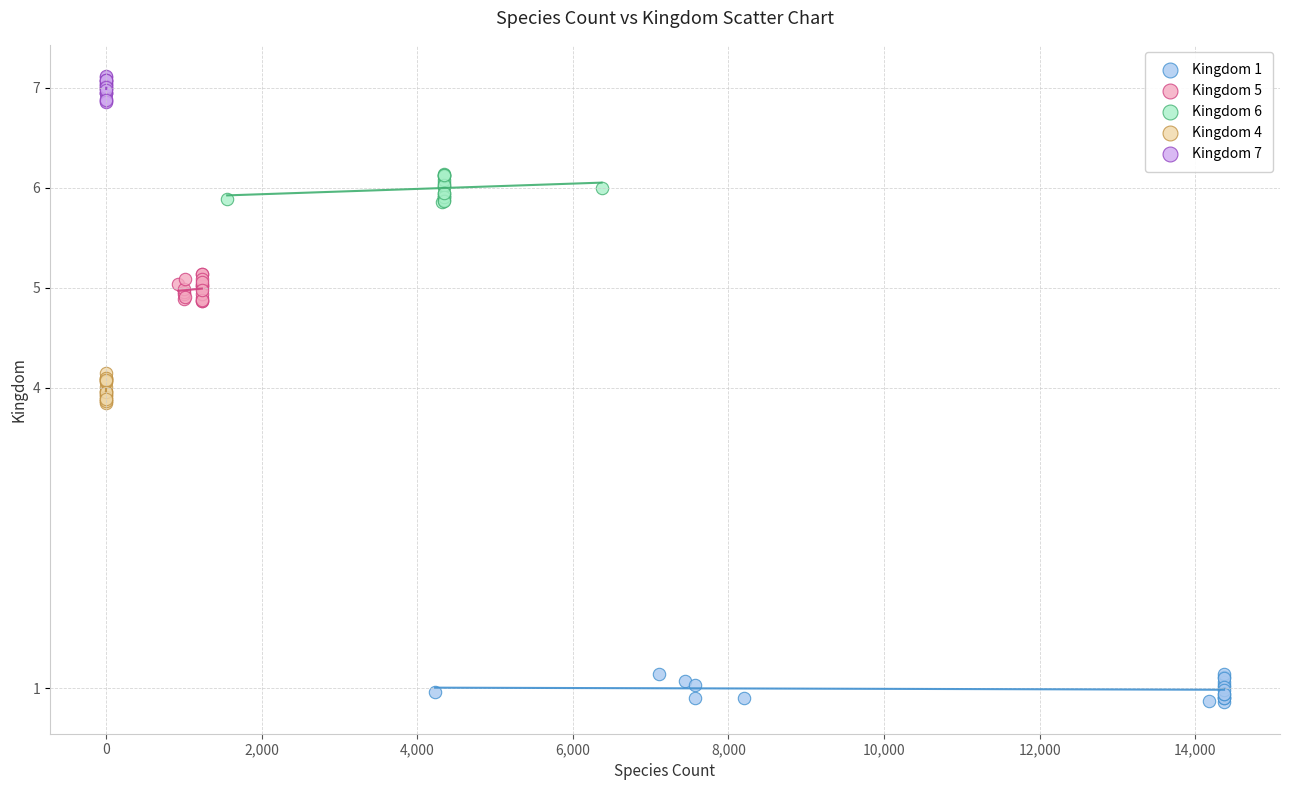

Which series contains the lowest Y value?

Kingdom 1